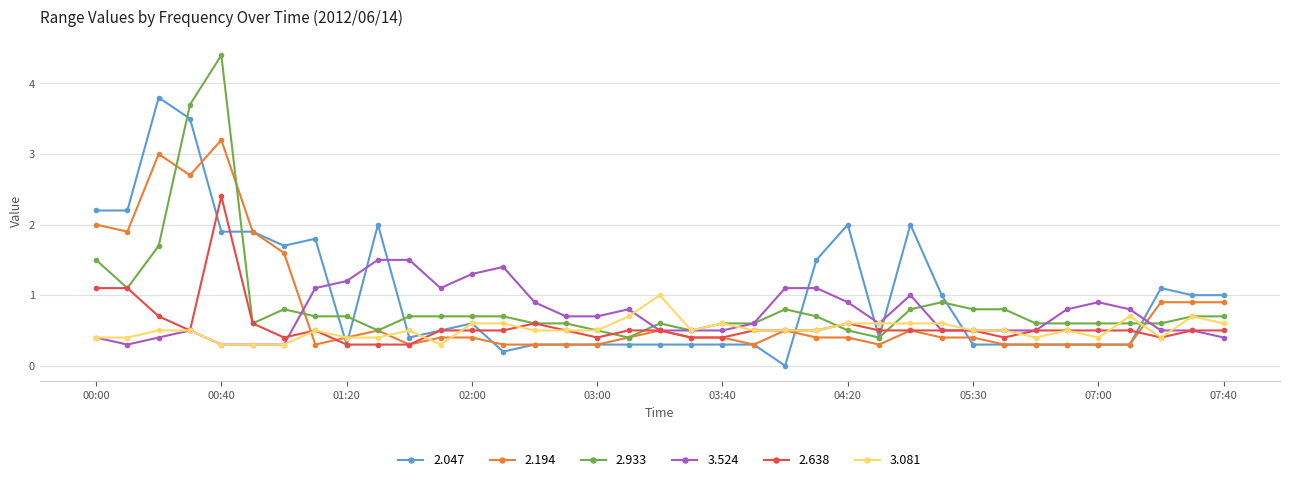

What is the value of the 3.524 point at the 30th from the left?

0.5